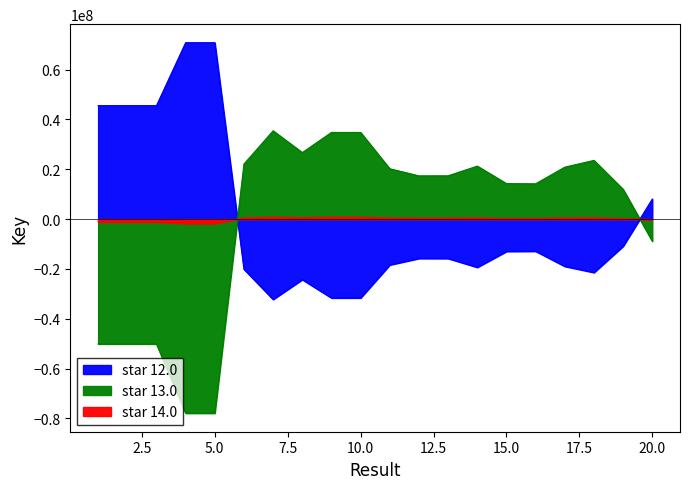

Rank the categories by star 12.0 value from lowest to highest.

7, 10, 9, 8, 18, 6, 14, 17, 11, 13, 12, 15, 16, 19, 20, 3, 1, 2, 4, 5